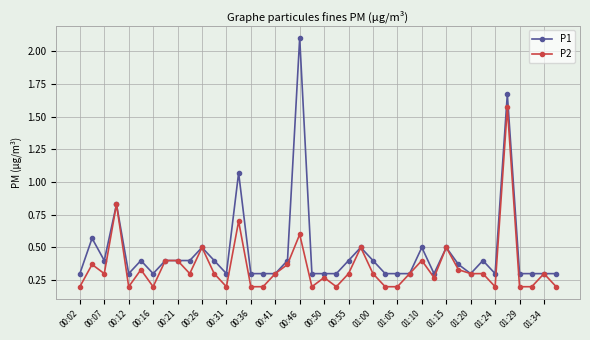

True or false: P2 has more than 0 interior local peaks.

True